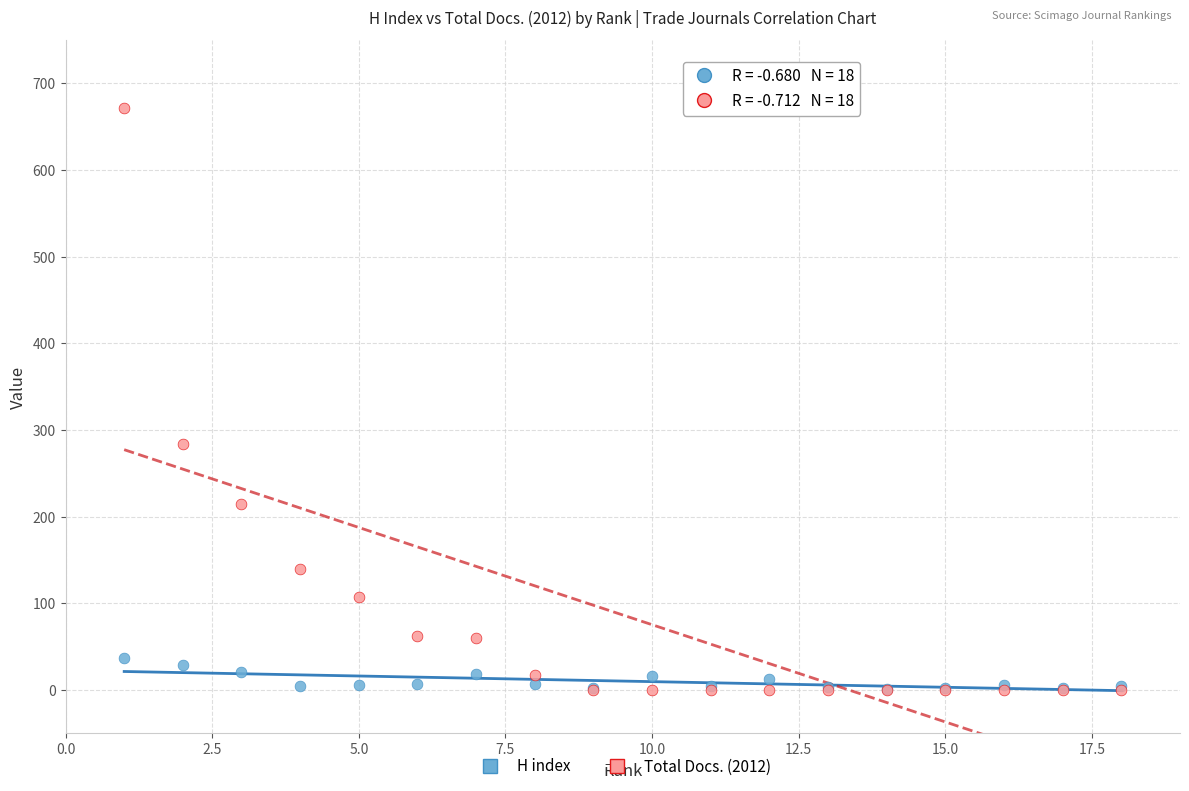

In the Total Docs. (2012) series, what Y value is closest to 336?

284